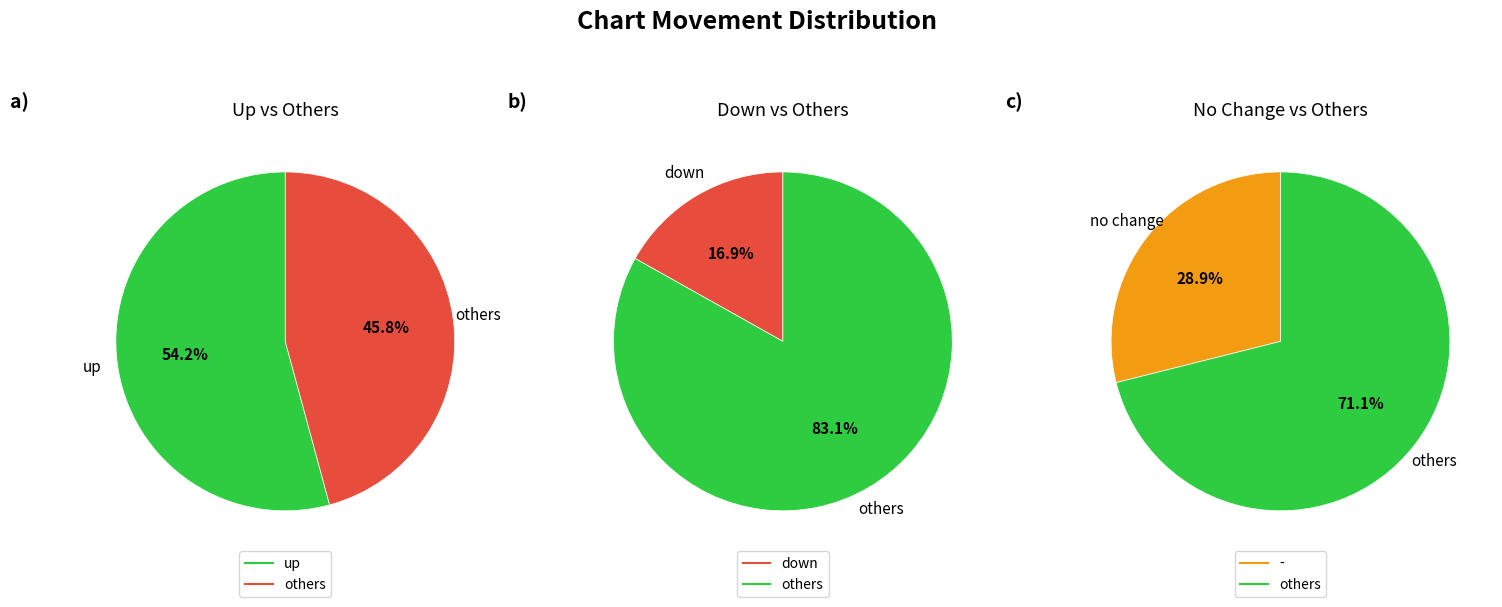

The - slice represents 15% of the pie. True or false?

False